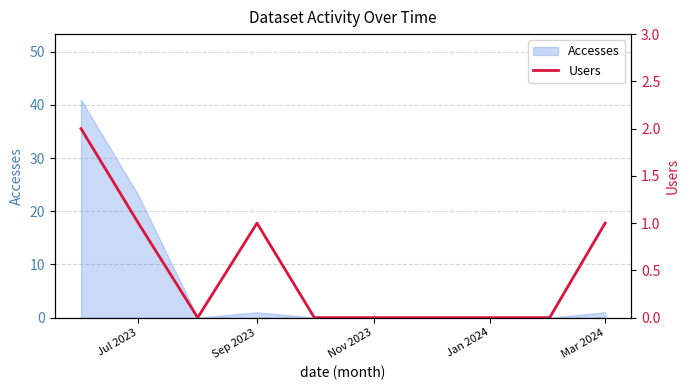

How many lines are shown in the chart?

1